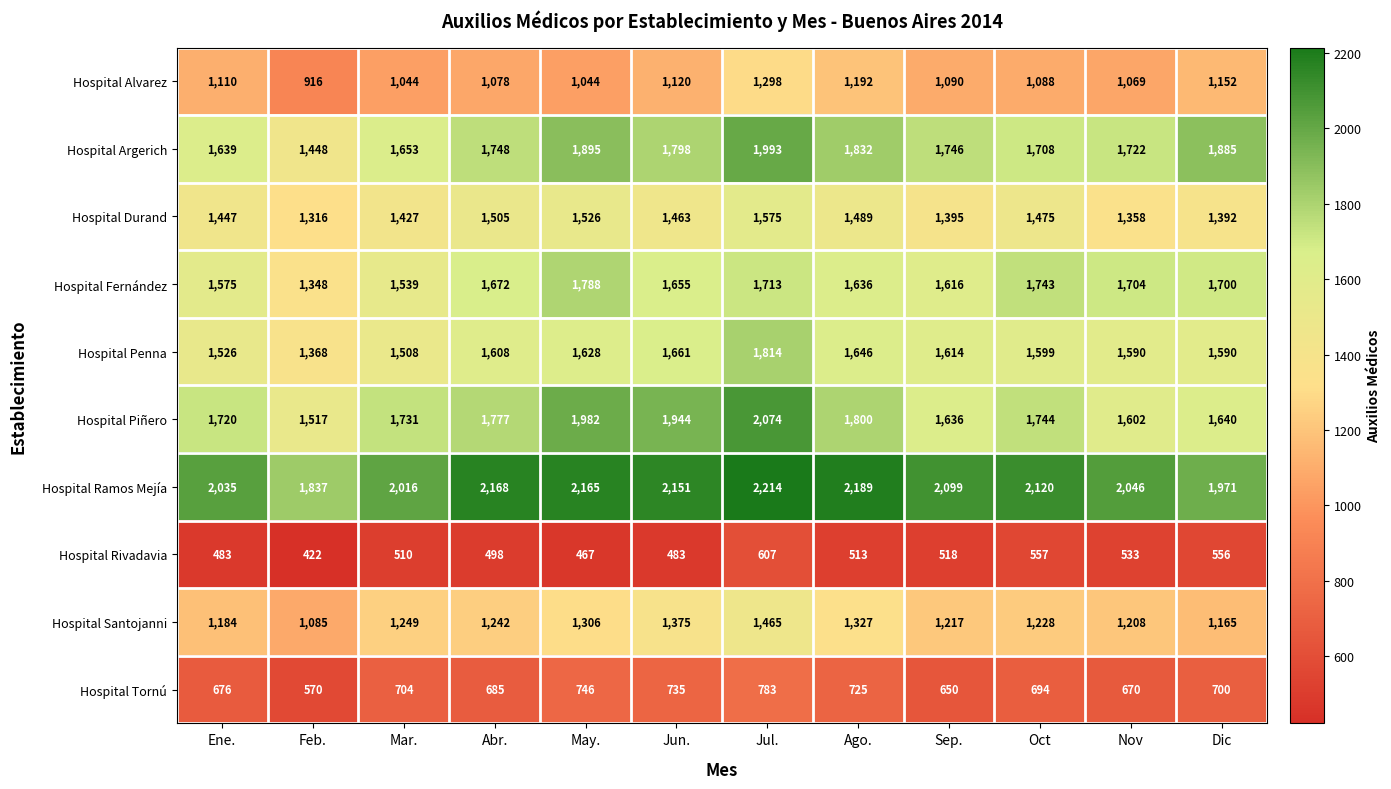

What is the spread (max minus min) of values at Sep.?

1581